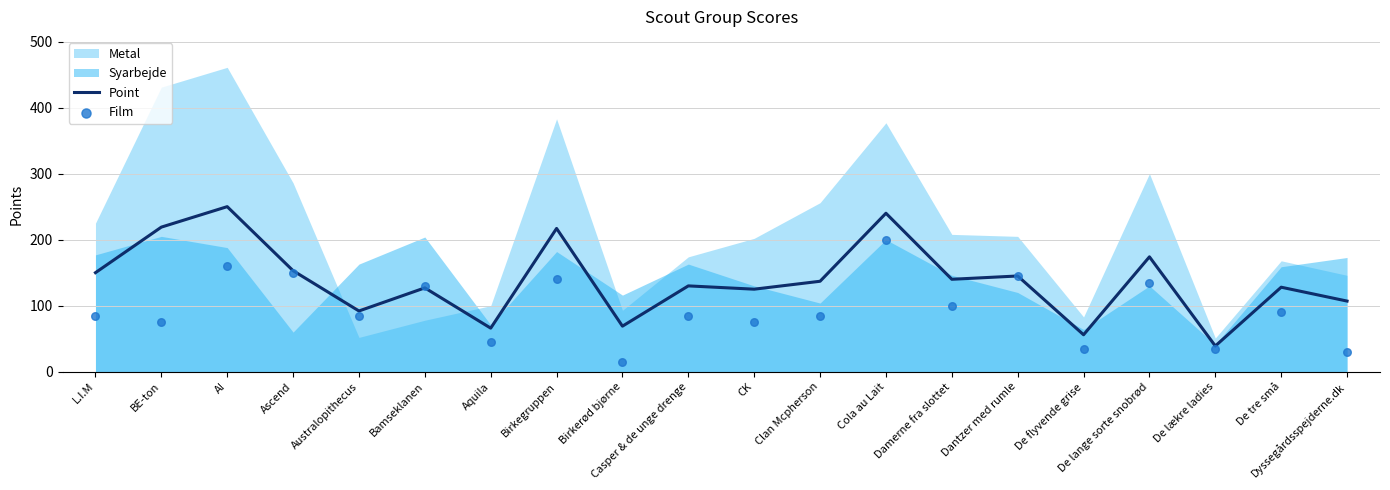

At how many categories does at least one series exceed 53?

19